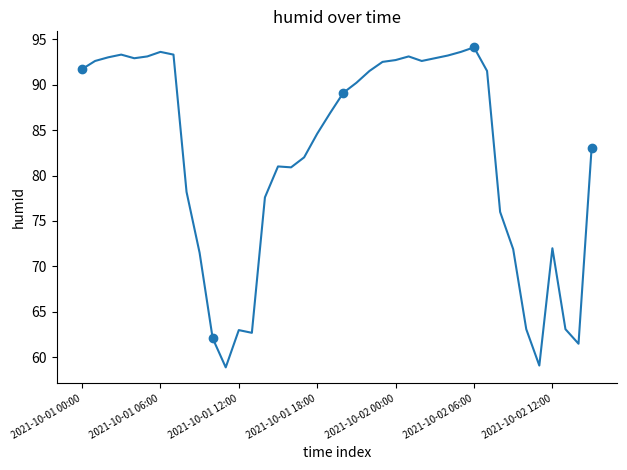

True or false: the data has more than 2 interior local peaks.

True